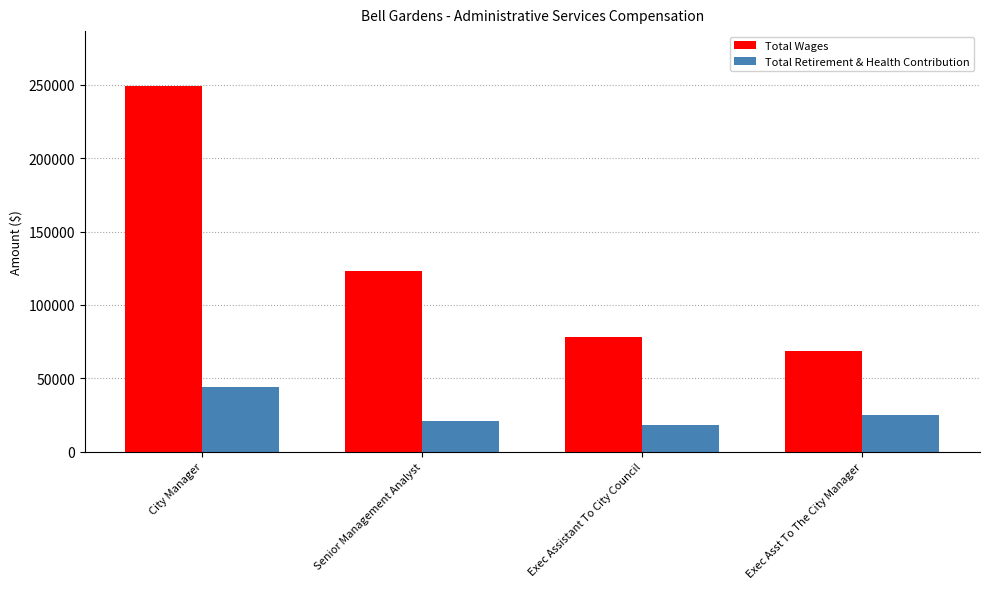

What is the spread (max minus min) of values at Exec Asst To The City Manager?

43770